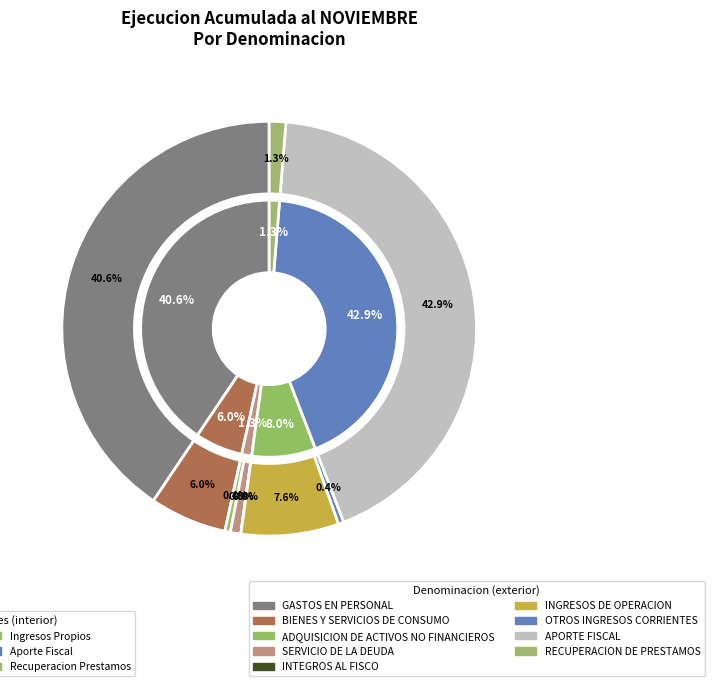

How many slices are in this pie chart?

9